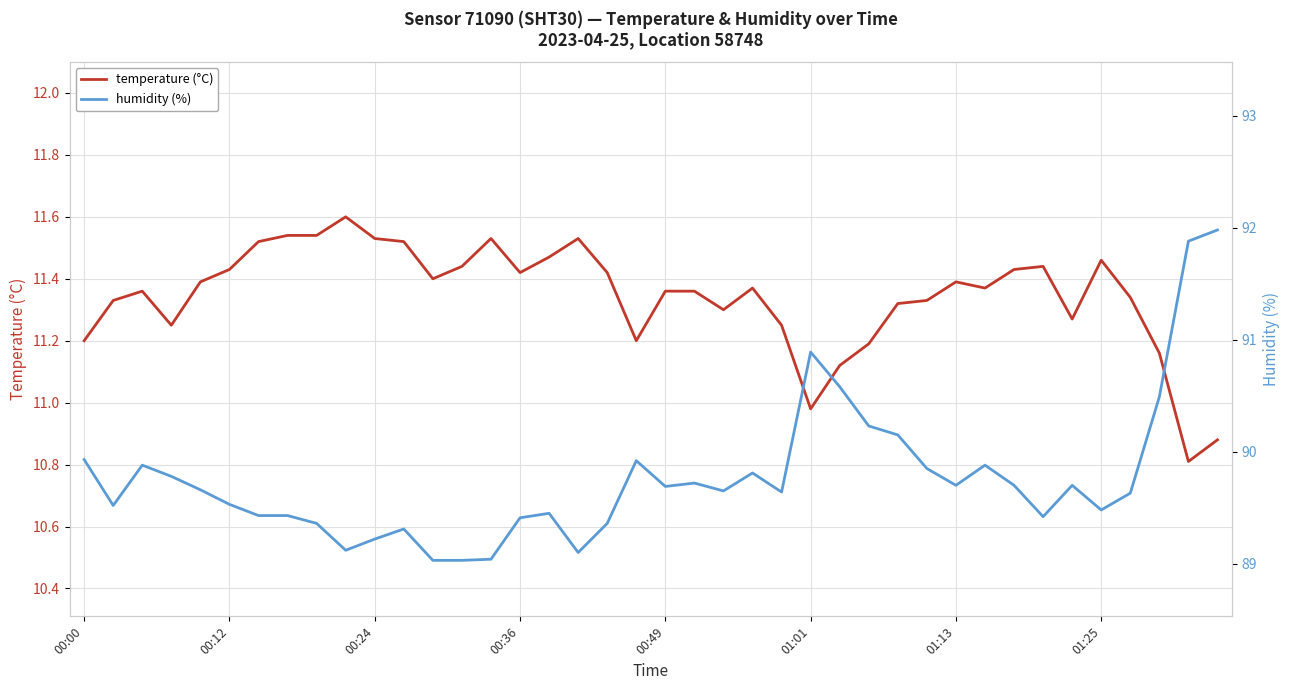

Which series has the largest total across all categories?

humidity (%)